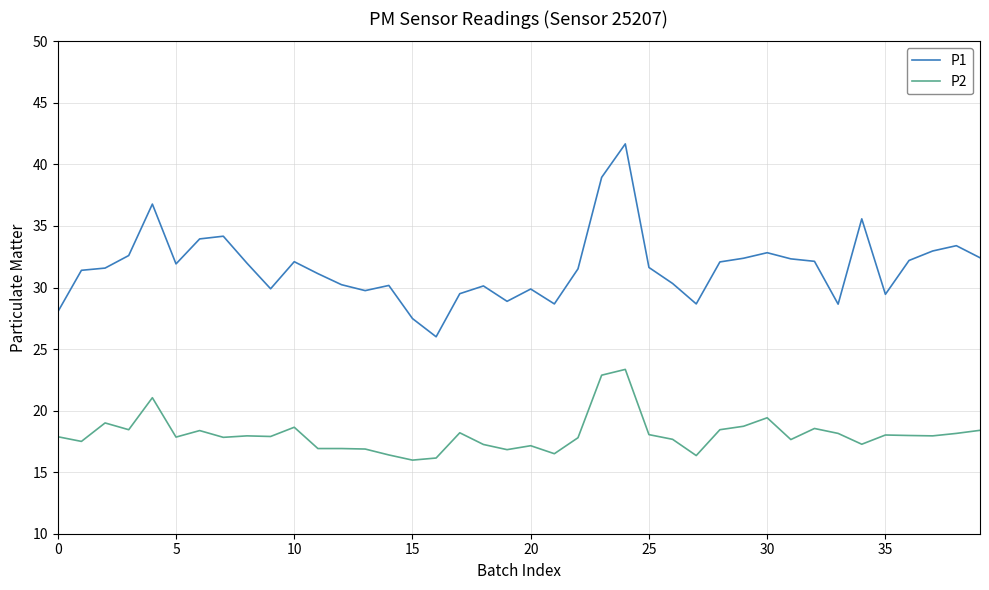

What is the difference between the maximum and minimum values in the P2 series?

7.4